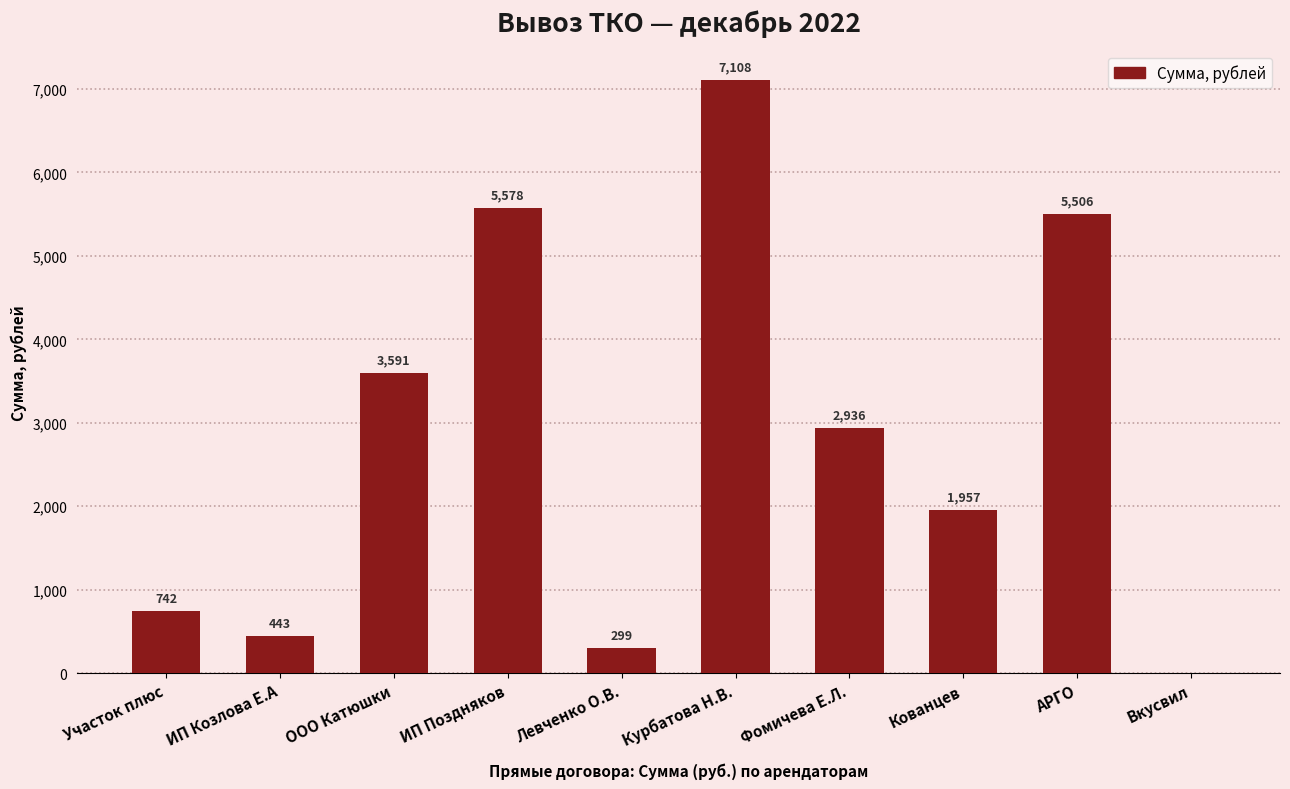

How many distinct data groups are displayed?

1